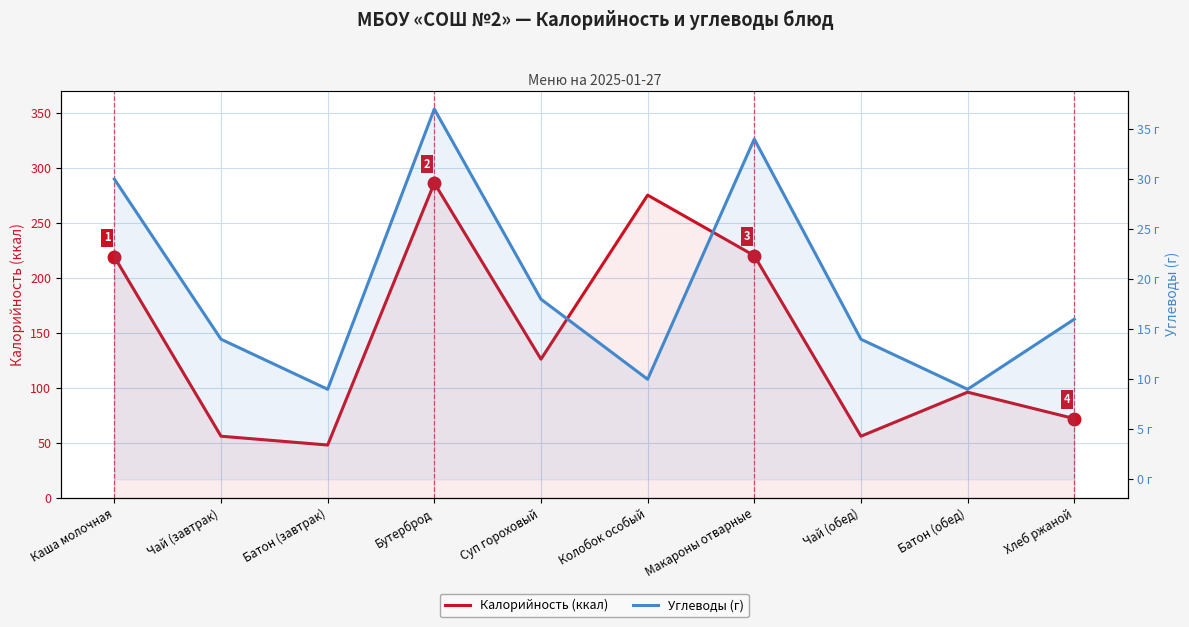

Between Каша молочная and Хлеб ржаной, which series saw the biggest shift?

Калорийность (ккал)